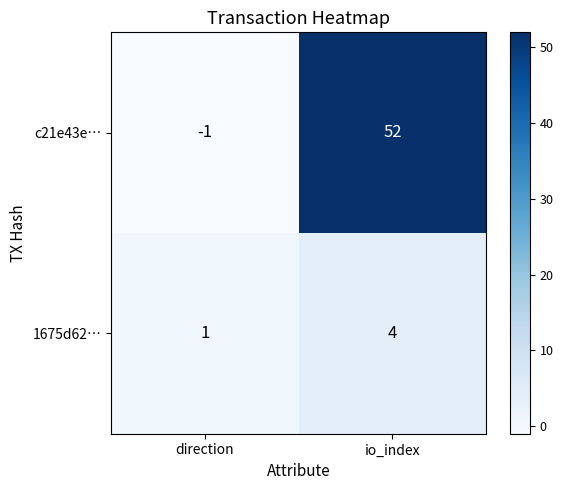

How many distinct data groups are displayed?

2